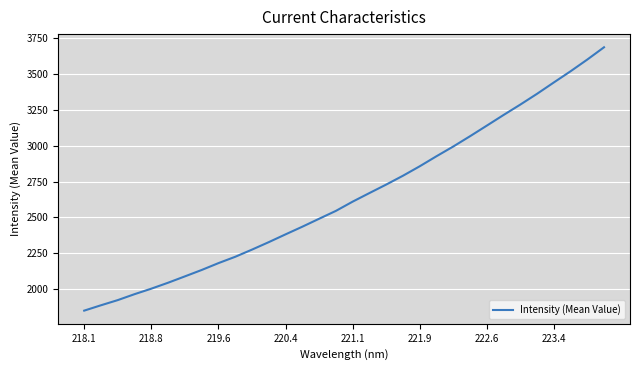

What is the maximum value shown in the chart?

3684.8